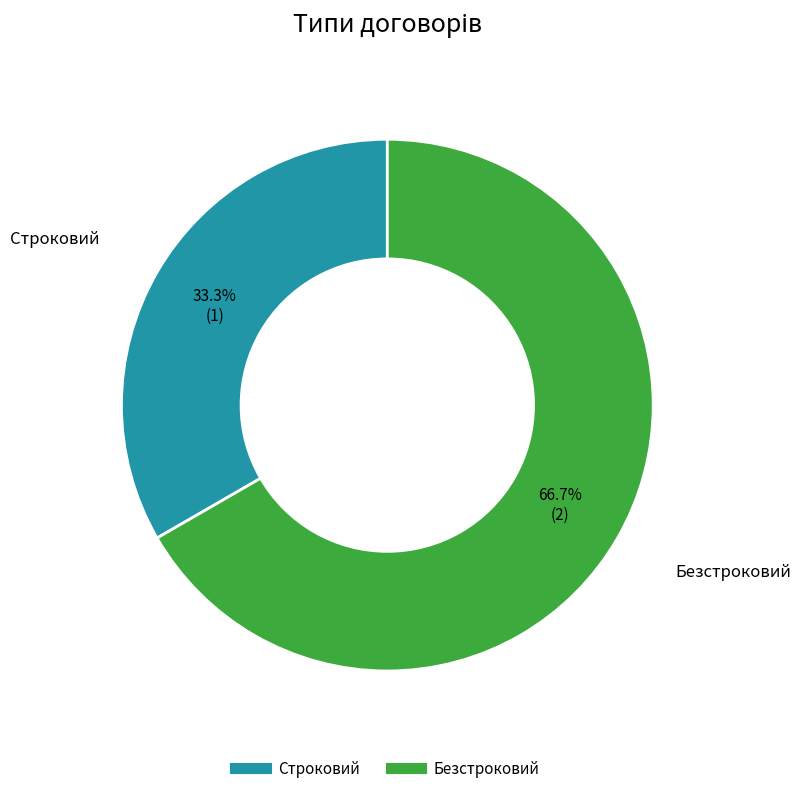

To the nearest percent, what is the combined percentage of Безстроковий and Строковий?

100%